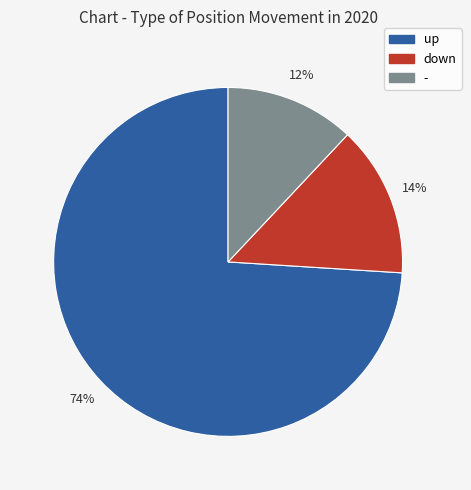

Which category has the biggest portion of the pie?

up